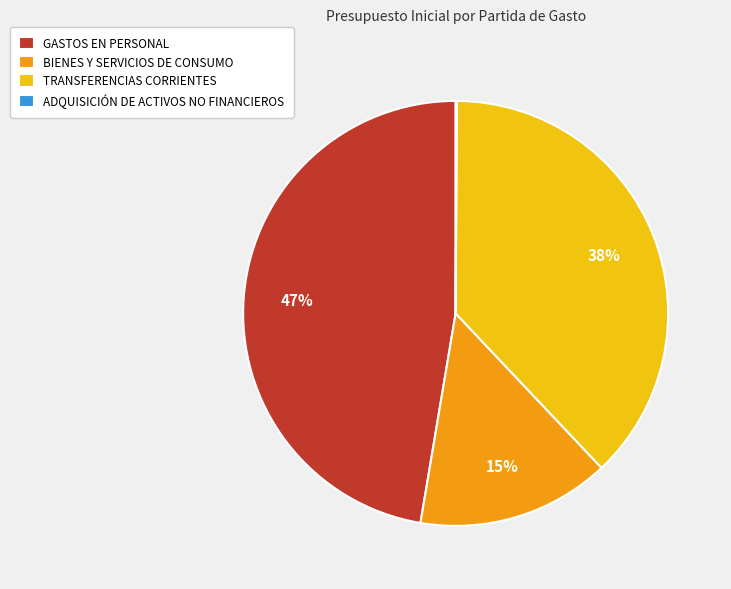

Which category has the biggest portion of the pie?

GASTOS EN PERSONAL